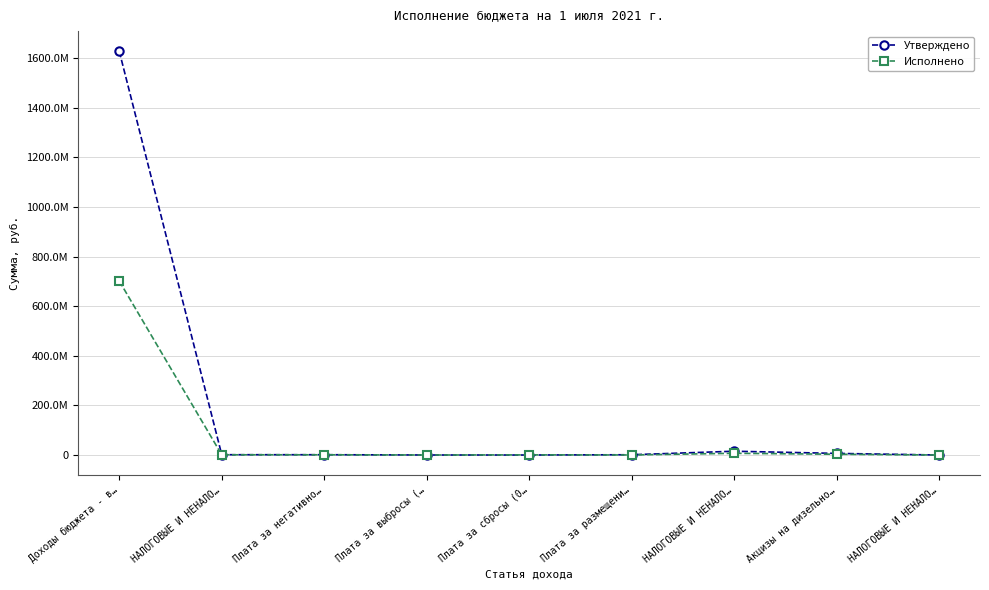

Rank the series by their maximum value, from highest to lowest.

Утверждено, Исполнено